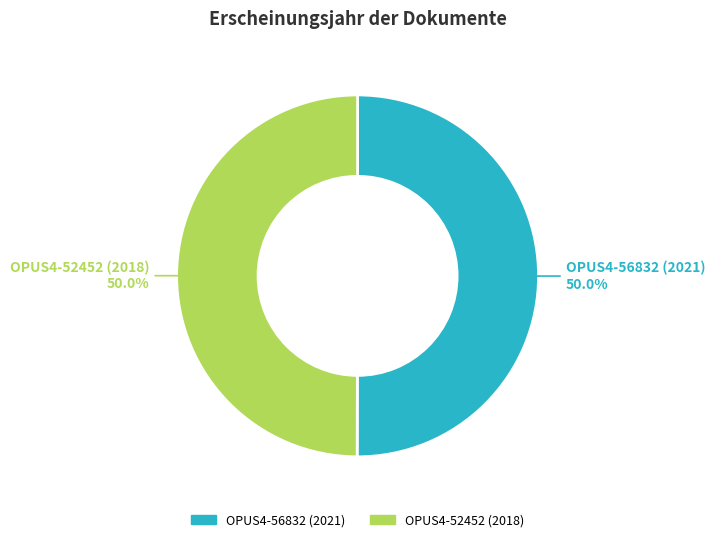

Combined, do OPUS4-52452 (2018) and OPUS4-56832 (2021) account for over 50%?

Yes